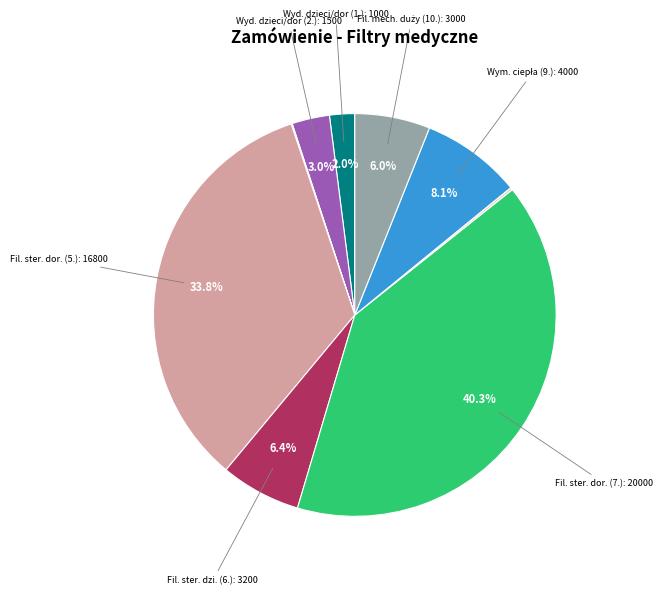

To the nearest percent, what is the difference between the largest and smallest slice percentages?

40%